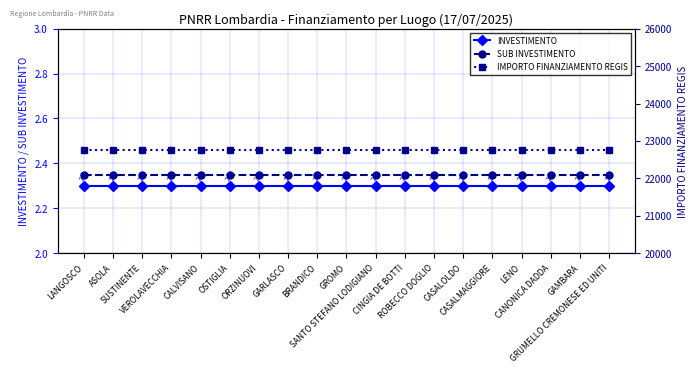

At which category does the chart reach its minimum across all series?

LANGOSCO